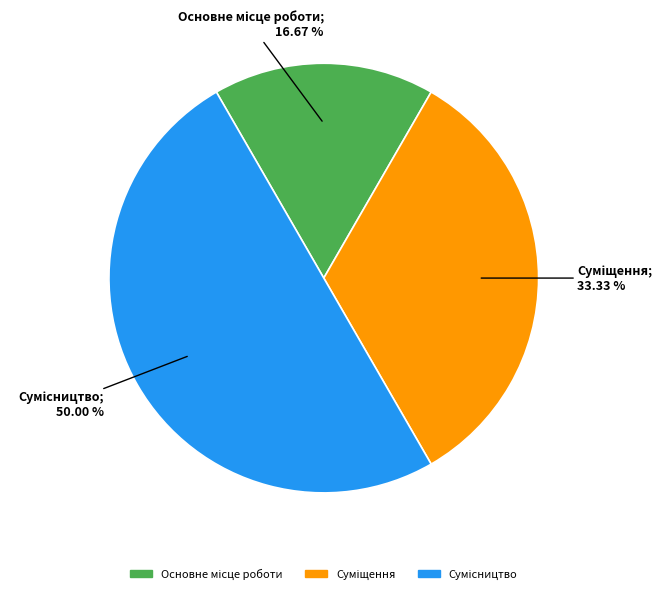

Count the number of slices in the pie.

3